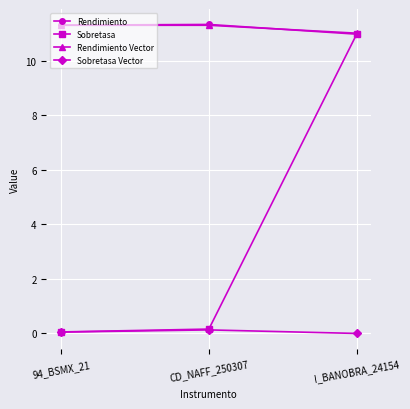

What is the difference between the highest and lowest values at 94_BSMX_21?

11.3